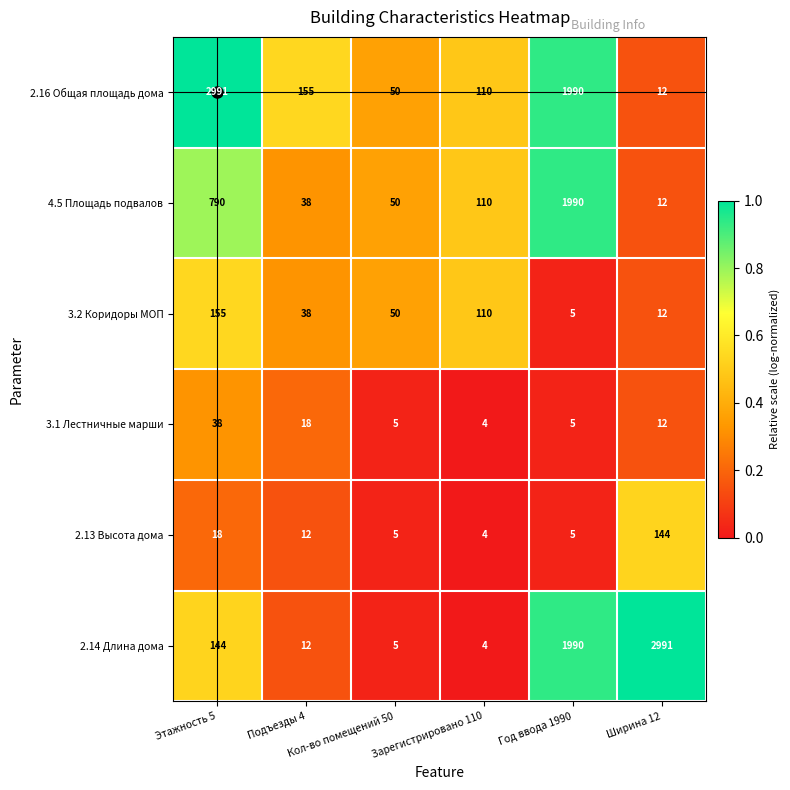

Which series has the largest total across all categories?

2.16 Общая площадь дома